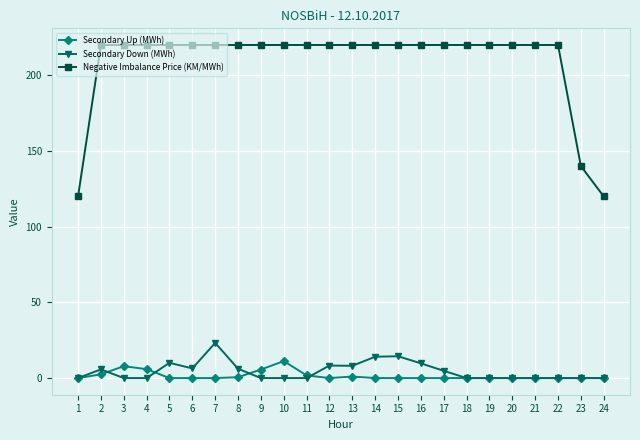

What is the maximum value shown in the chart?

220.0